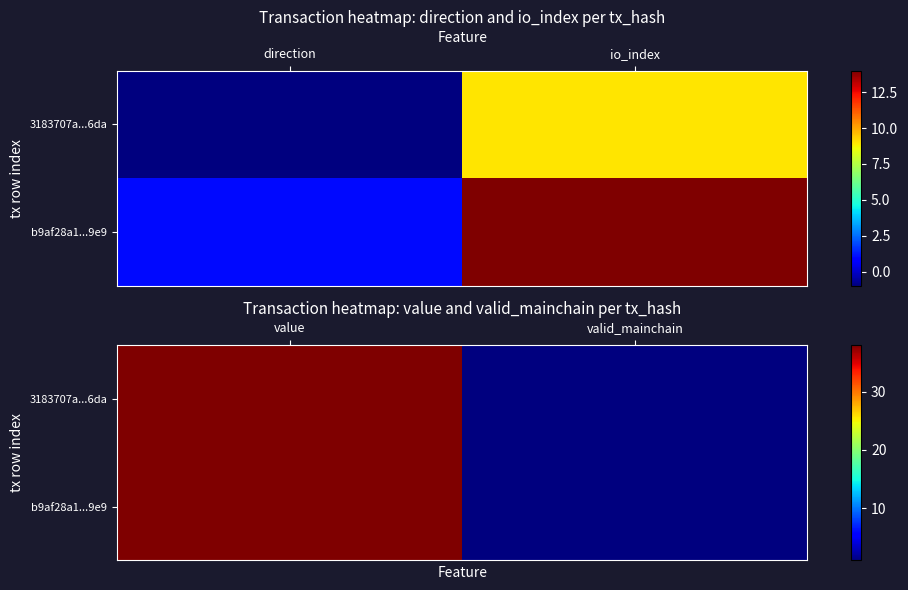

The 3183707a...6da series shows 0.2 at valid_mainchain. True or false?

False